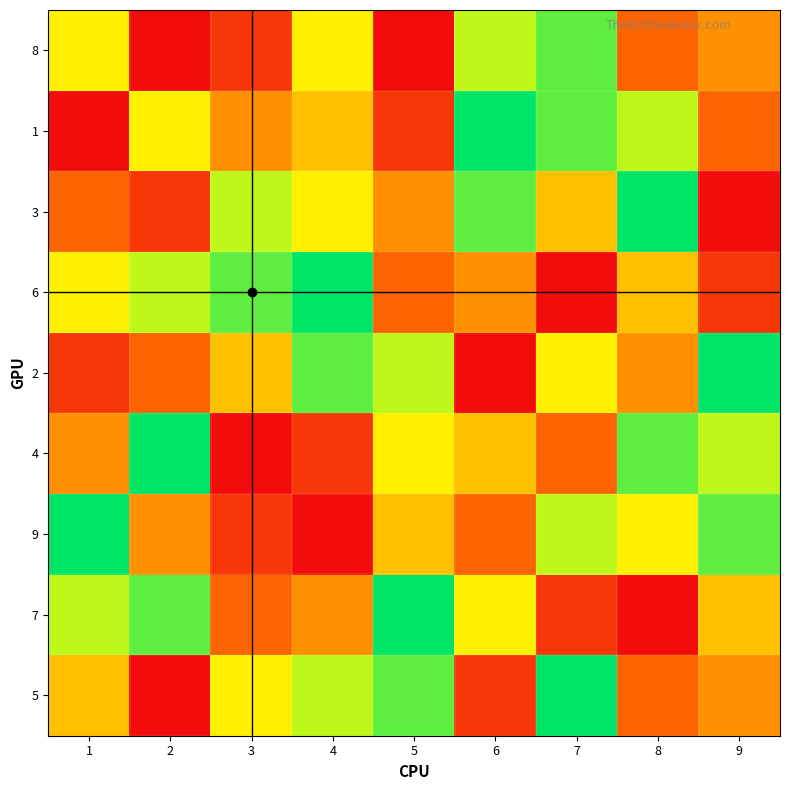

What is the total value across all series at 5?

44